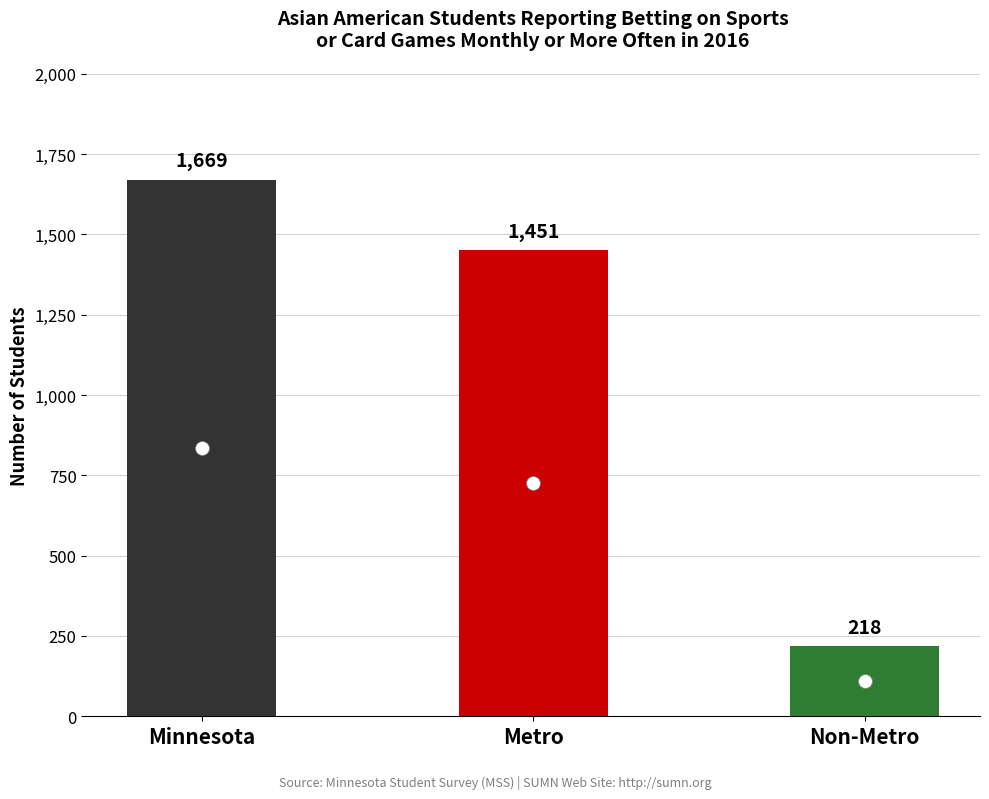

Between Minnesota and Metro, which is larger?

Minnesota